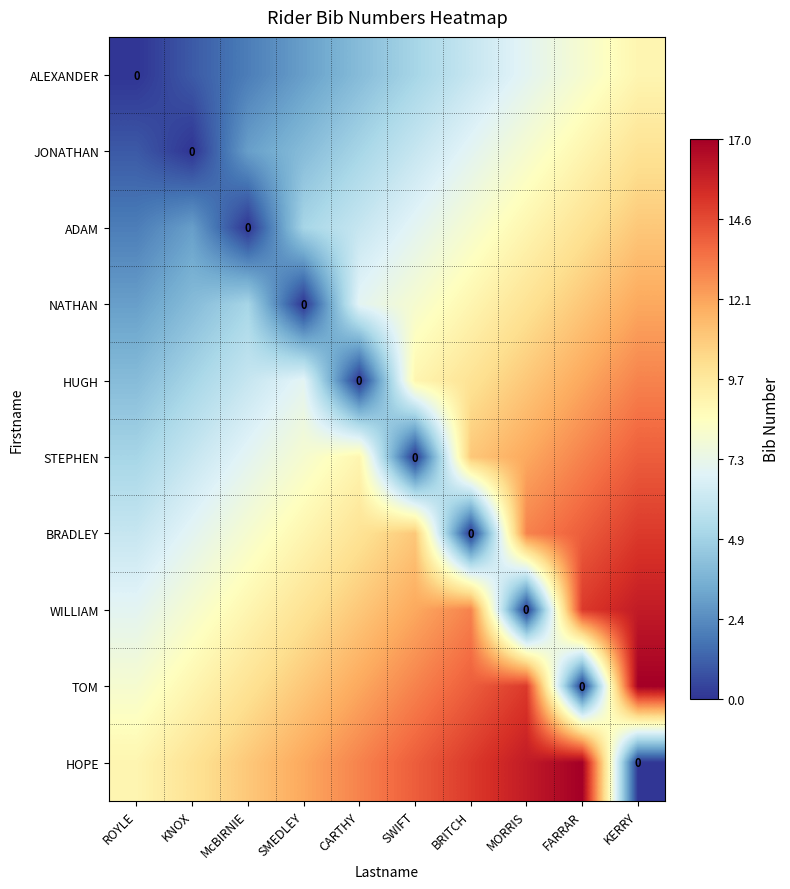

Between KERRY and McBIRNIE, which is larger?

KERRY